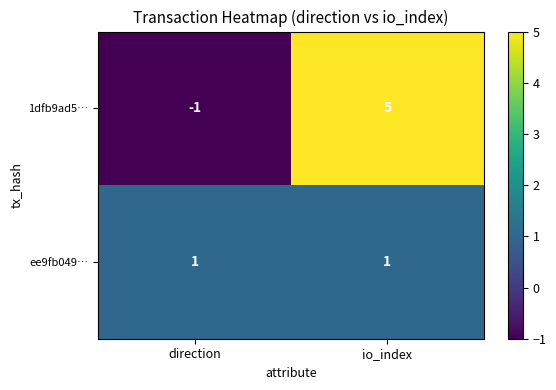

What is the difference between the maximum and minimum values in the 1dfb9ad5… series?

6